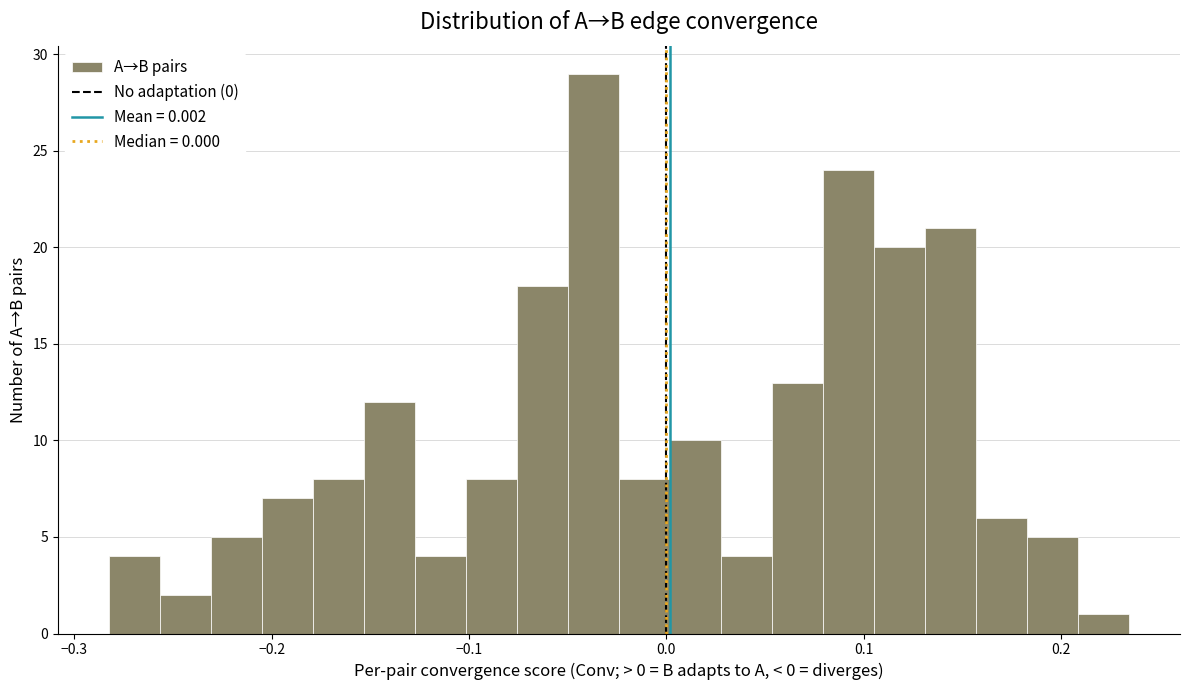

Read against the x-axis, roughly where is the centre of the tallest bar?

-0.04